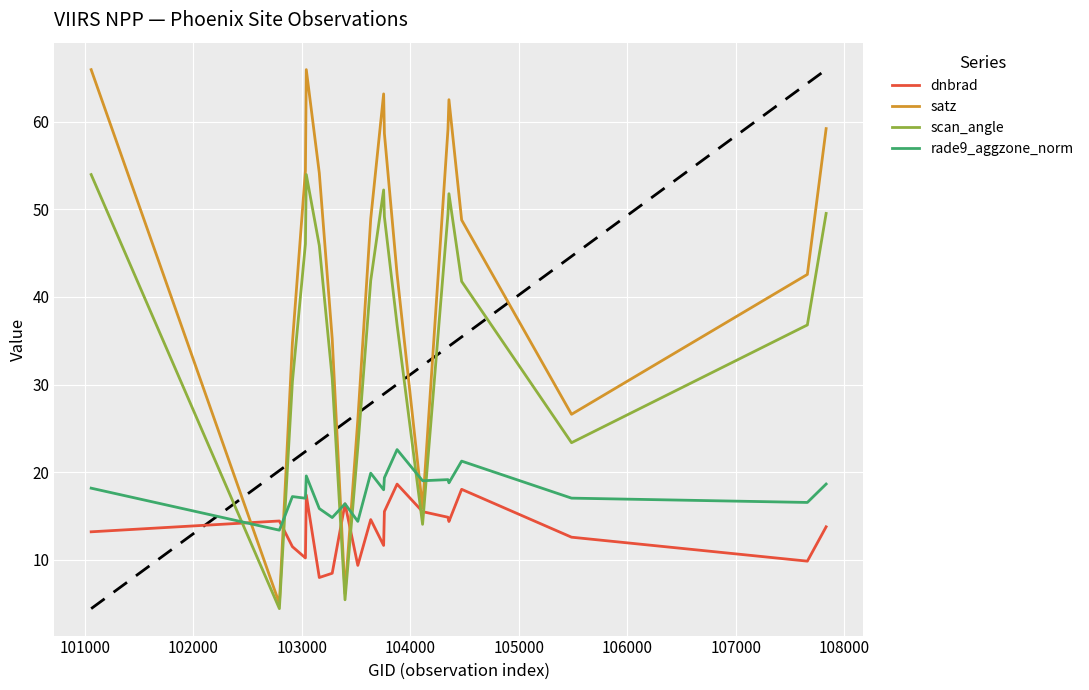

List the series in order of their peak value, highest first.

satz, scan_angle, rade9_aggzone_norm, dnbrad